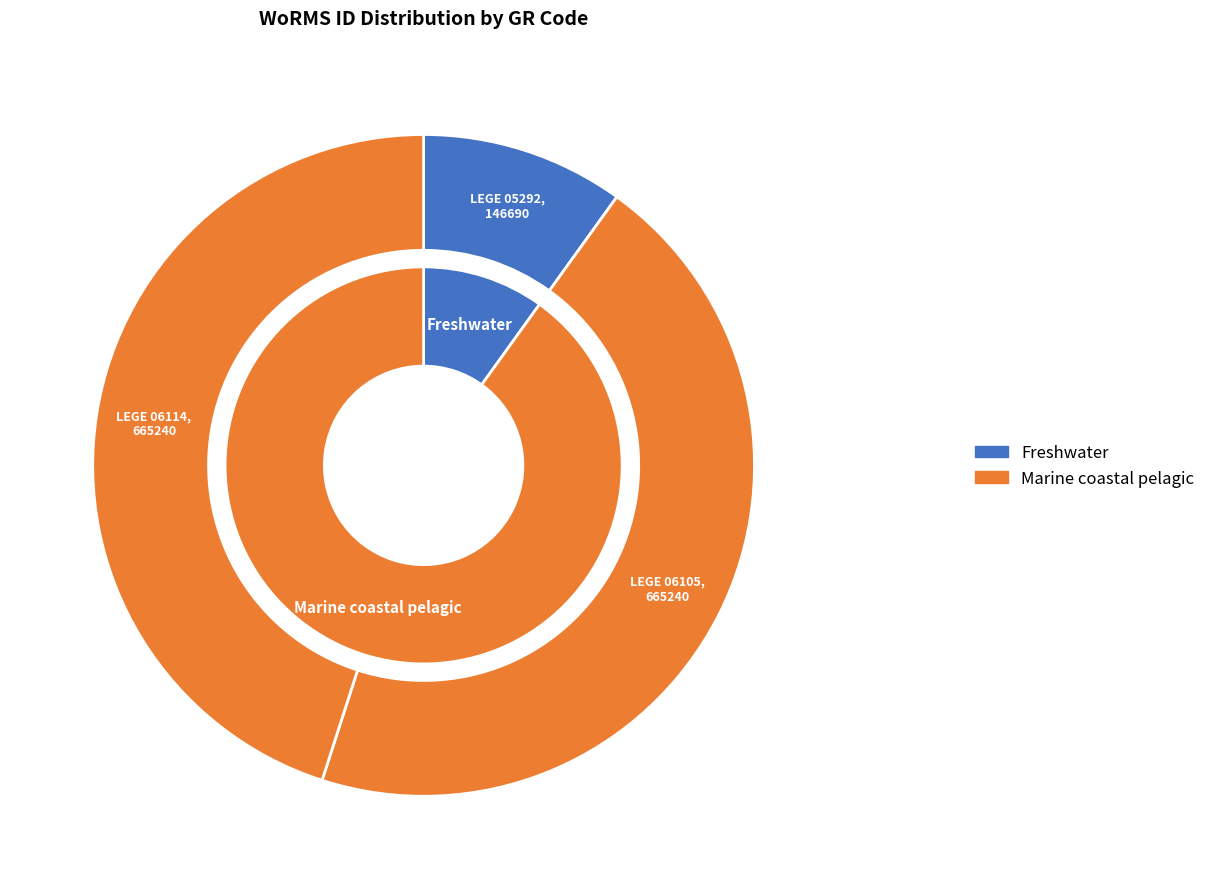

True or false: LEGE 05292 accounts for 17% of the total.

False